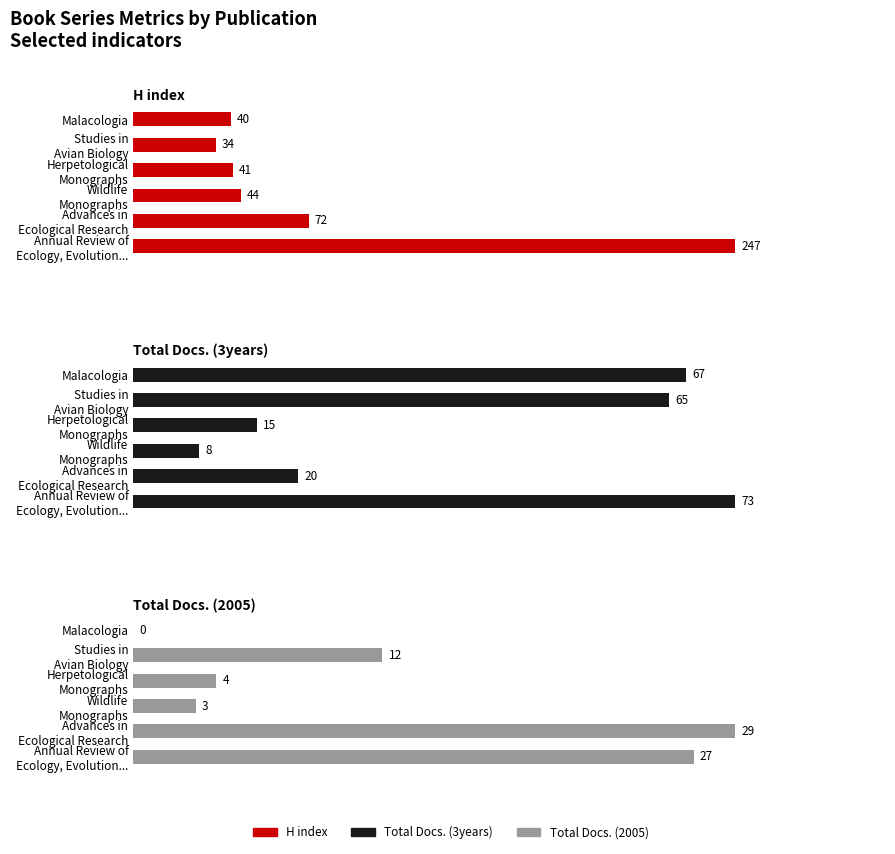

How many bars are there in total?

18